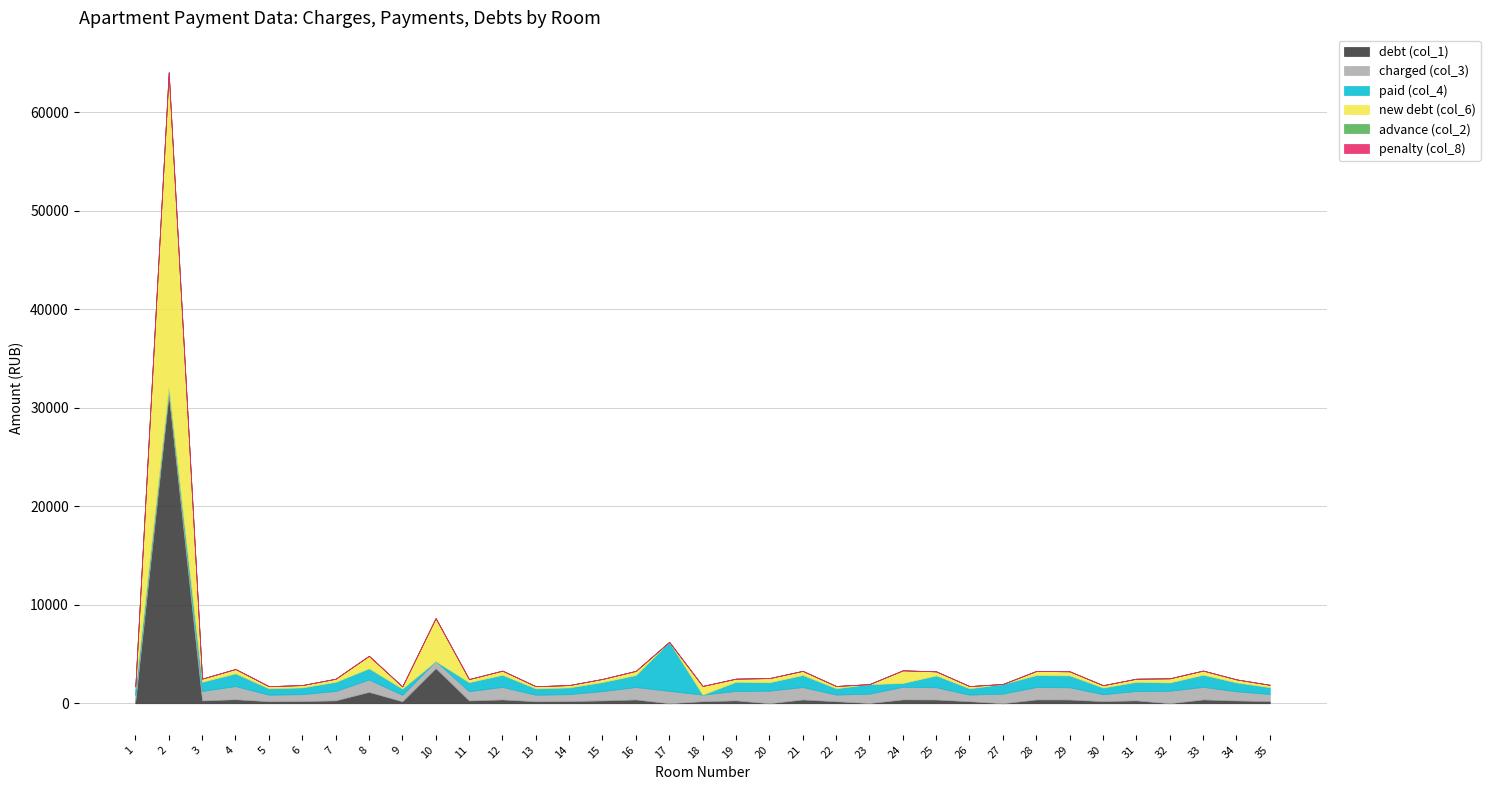

What is the difference between the advance (col_2) values at 22 and 17?

9.2